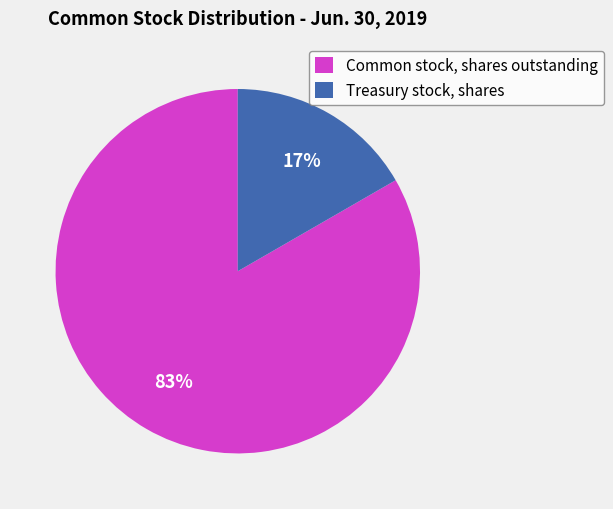

How many segments does this pie chart have?

2